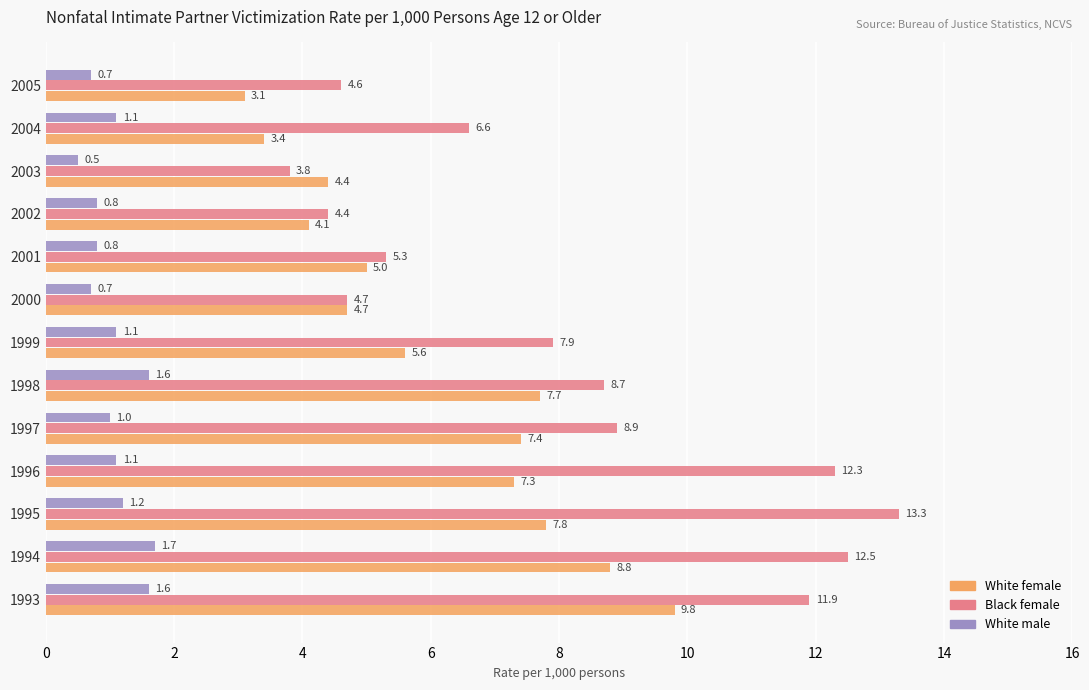

What is the sum of the Black female values at 1994 and 2003?

16.3